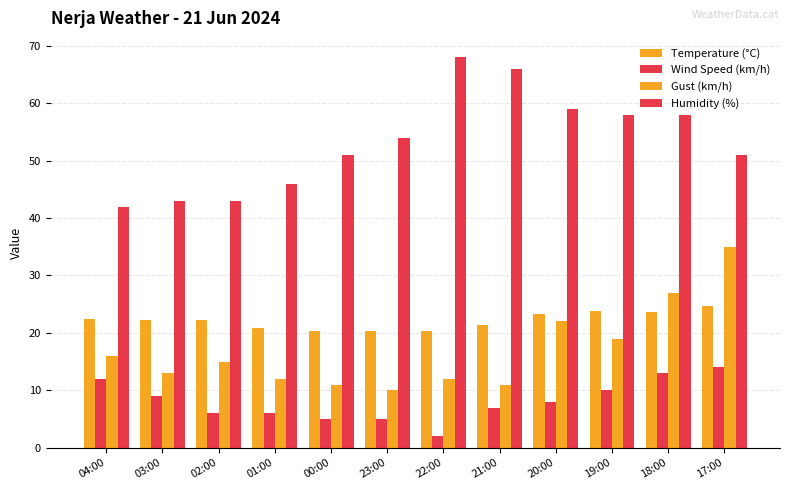

Reading left to right, extract all data points from this chart.

Temperature (°C): 22.5	22.2	22.3	20.9	20.4	20.3	20.3	21.3	23.3	23.9	23.7	24.6
Wind Speed (km/h): 12.0	9.0	6.0	6.0	5.0	5.0	2.0	7.0	8.0	10.0	13.0	14.0
Gust (km/h): 16.0	13.0	15.0	12.0	11.0	10.0	12.0	11.0	22.0	19.0	27.0	35.0
Humidity (%): 42.0	43.0	43.0	46.0	51.0	54.0	68.0	66.0	59.0	58.0	58.0	51.0